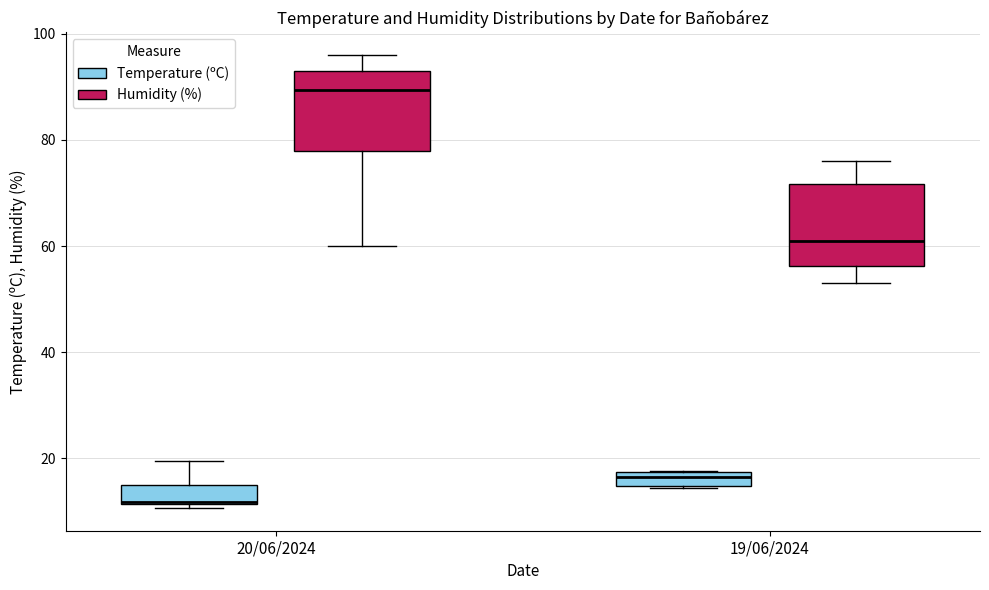

Where is the upper edge of the box for 20/06/2024 (Temperature (ºC)) on the y-axis? The values are not printed on the chart, so give them approximately, as read against the axis.

14